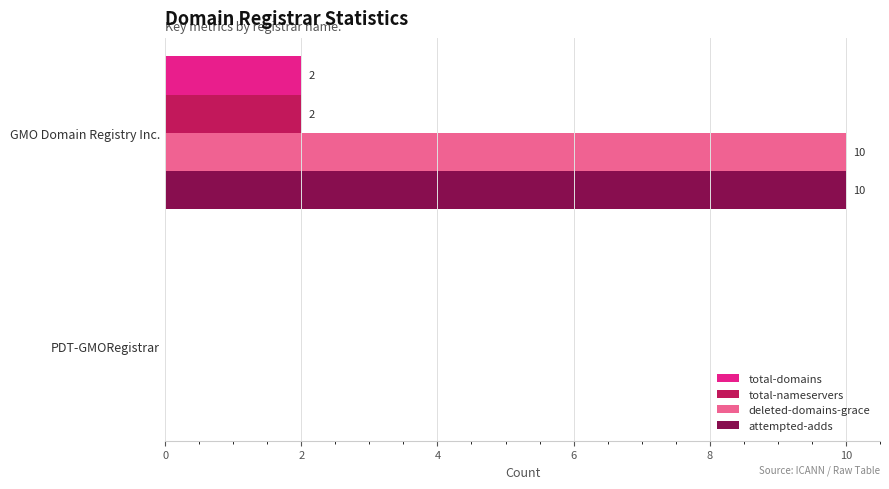

The value of total-domains at GMO Domain Registry Inc. is 2. True or false?

True